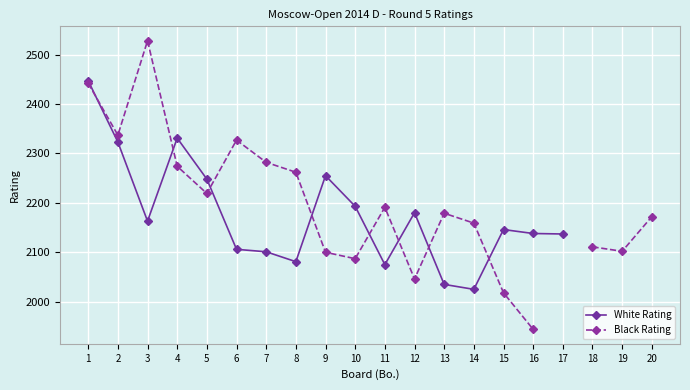

Between which two adjacent categories do White Rating and Black Rating first intersect?

1 and 2